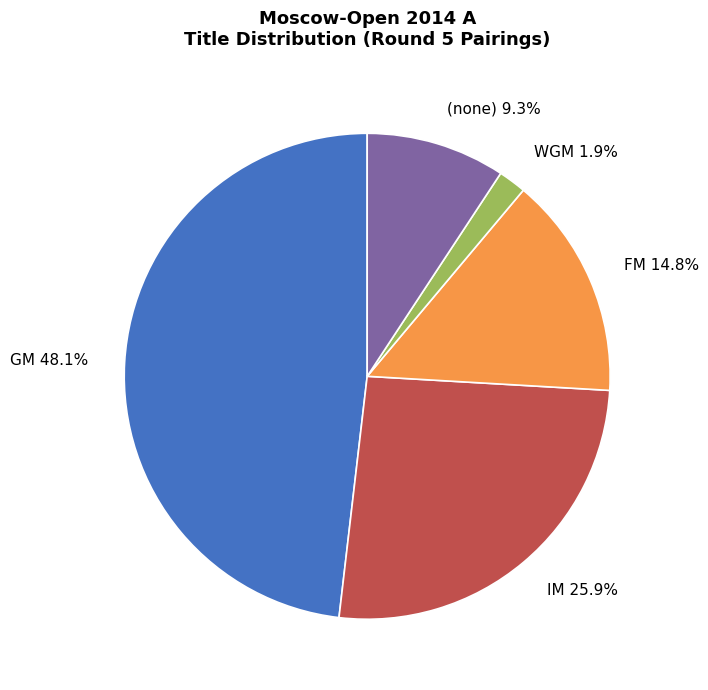

Between IM and FM, which is larger?

IM